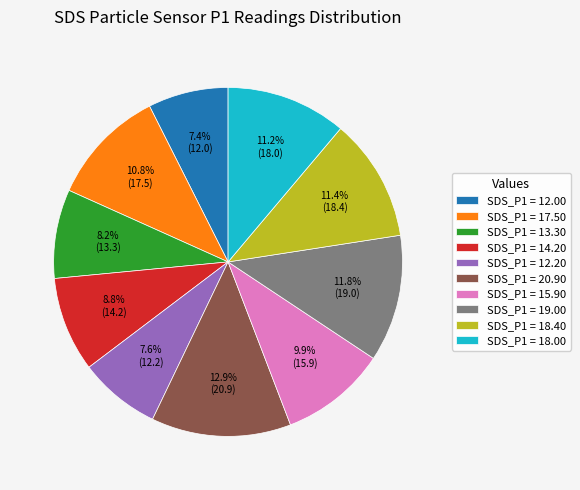

Which slice is the largest?

SDS_P1 = 20.90